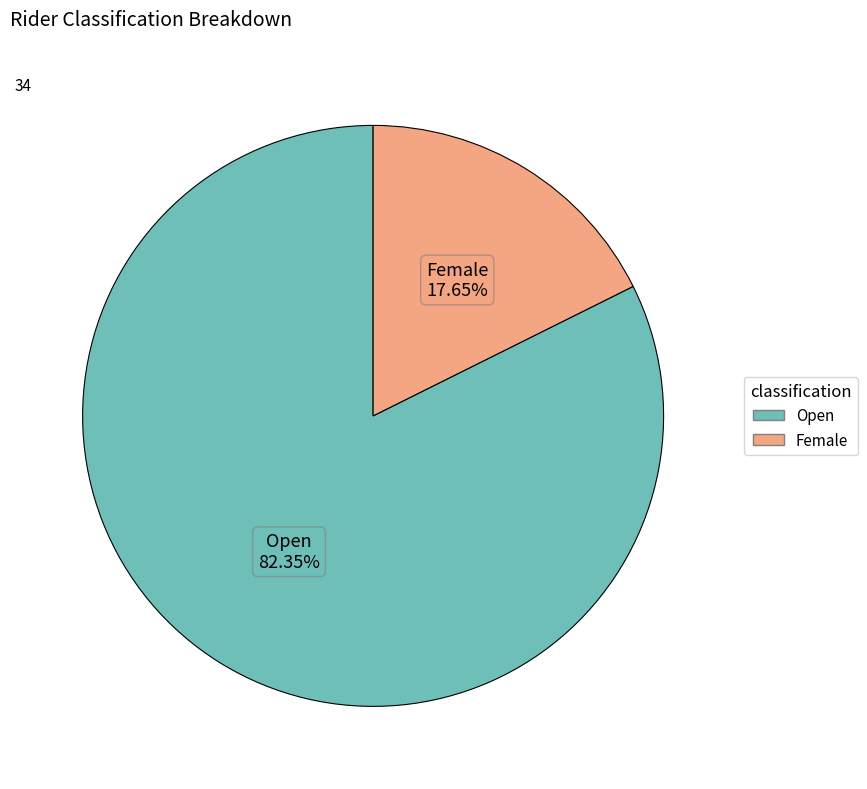

Is there a majority slice in this chart?

Yes